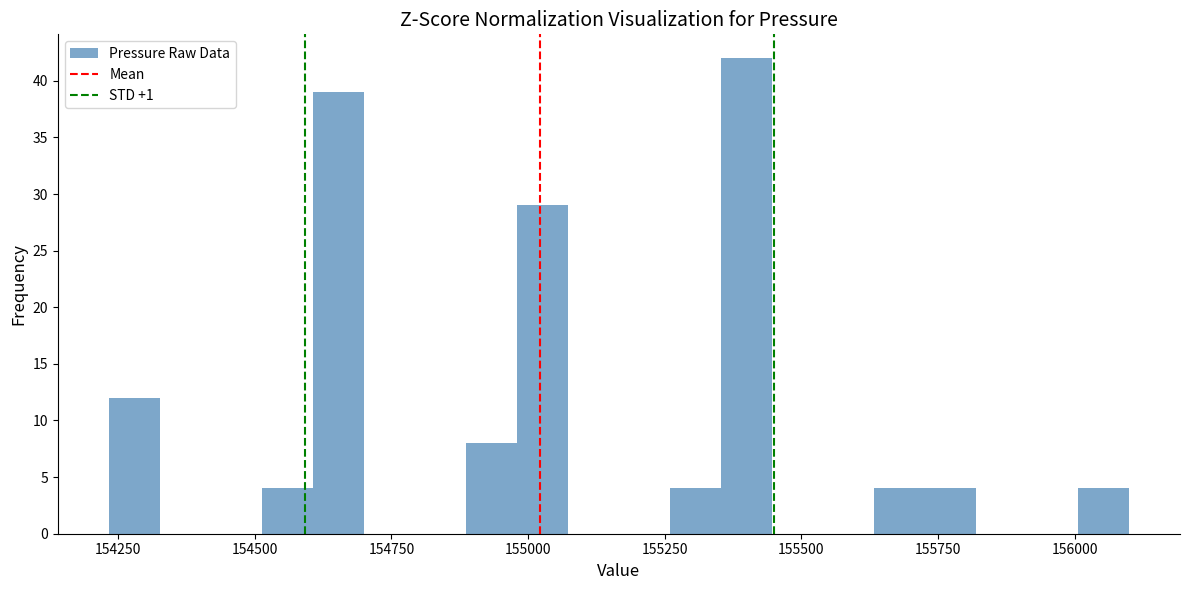

Read against the x-axis, roughly where is the centre of the tallest bar?

155400